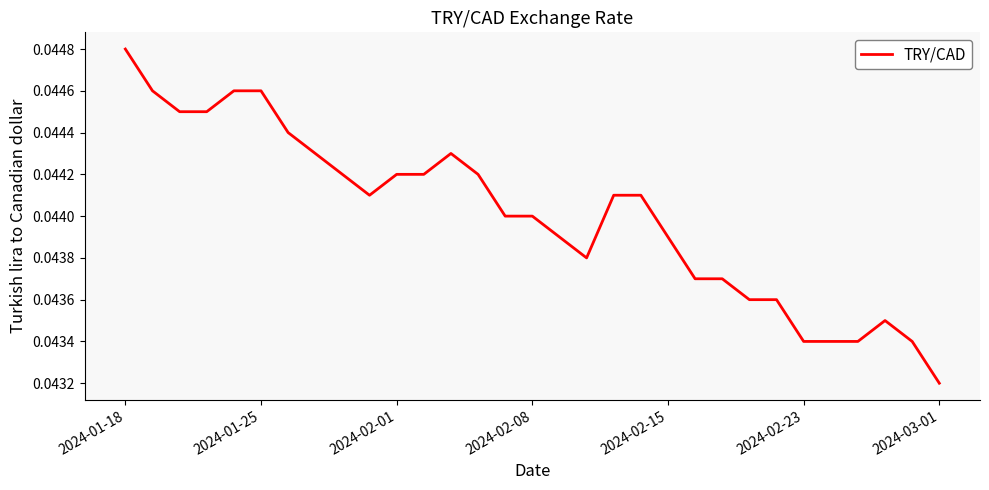

True or false: the data shows 0.1 at 2024-02-15.

False